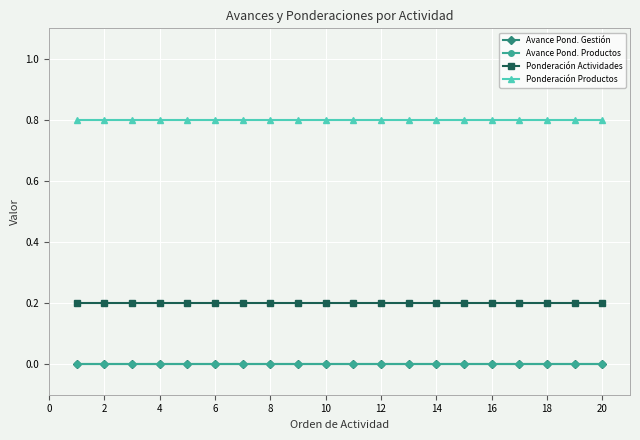

Does the chart have visible grid lines?

Yes